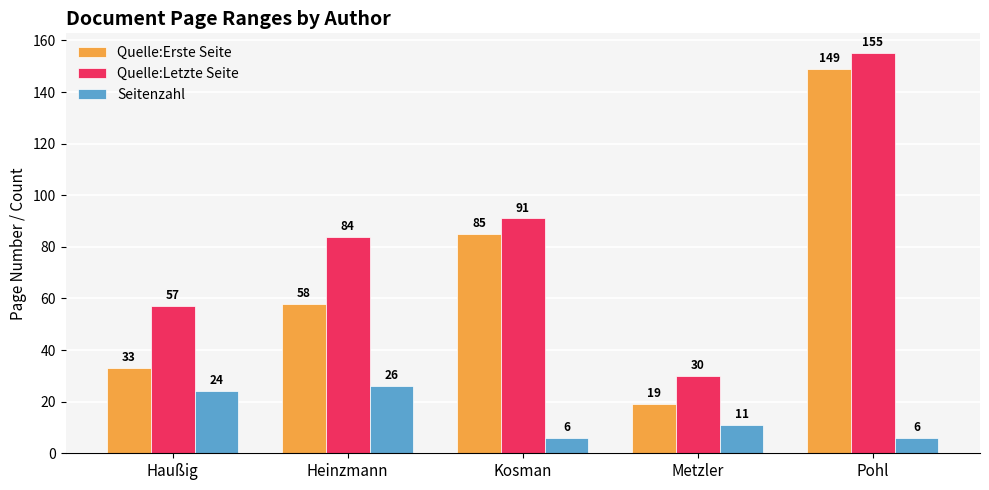

Which series has the widest spread of values?

Quelle:Erste Seite